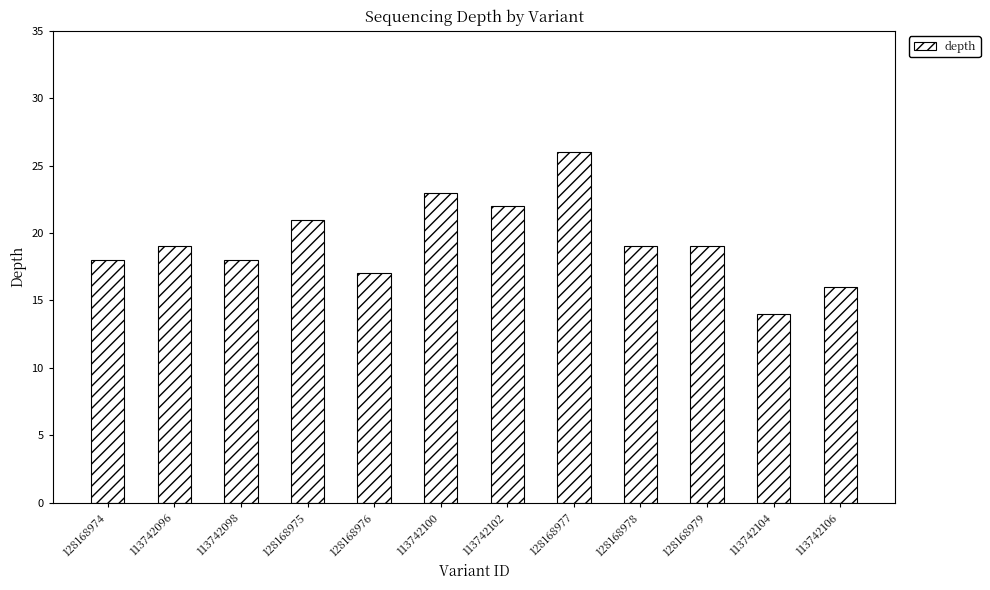

What is the label of the 1st bar from the left?

128168974